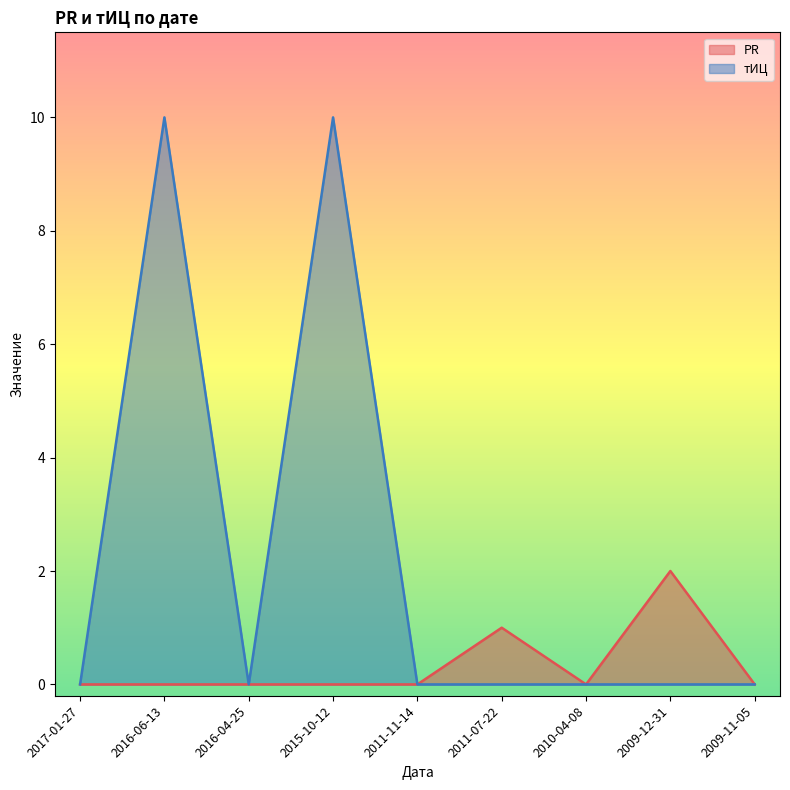

Where is the first local maximum for тИЦ?

2016-06-13